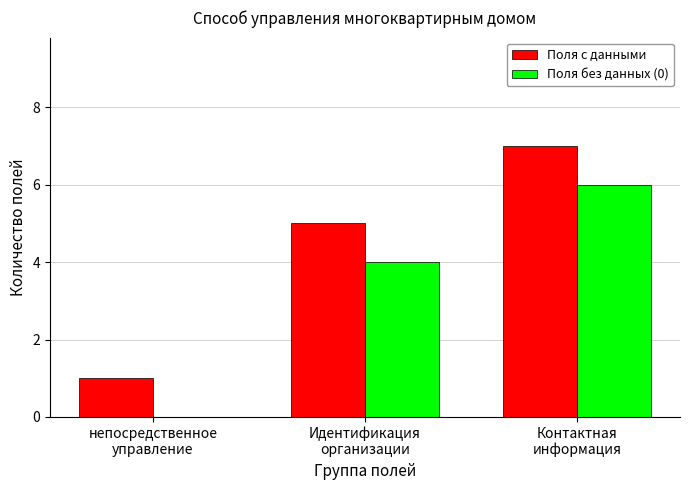

Reading right to left, extract all data points from this chart.

Поля с данными: Контактная
информация=7	Идентификация
организации=5	непосредственное
управление=1
Поля без данных (0): Контактная
информация=6	Идентификация
организации=4	непосредственное
управление=0